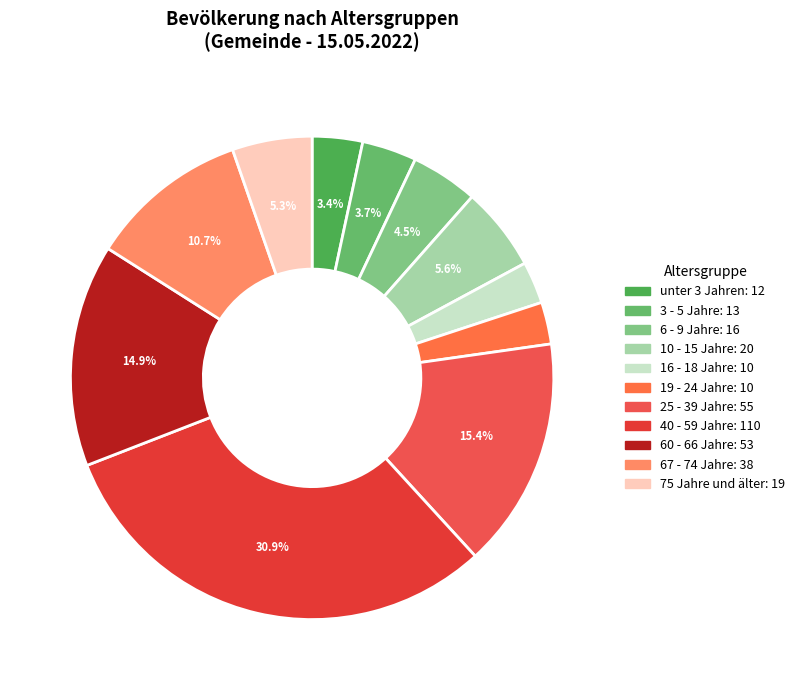

To the nearest percent, what portion does 6 - 9 Jahre represent?

4%